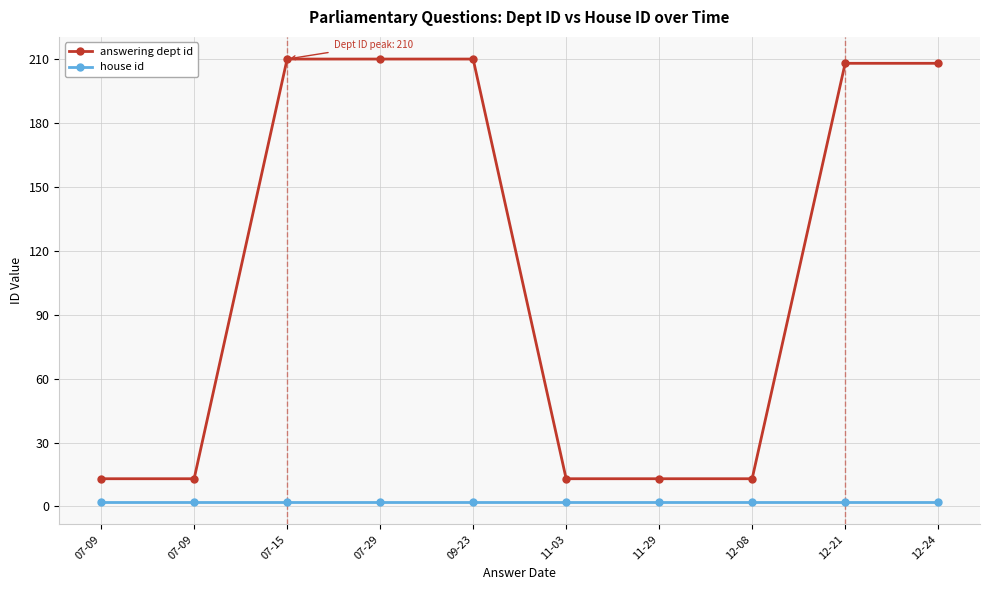

True or false: answering dept id has a value of 22 at 07-09.

False